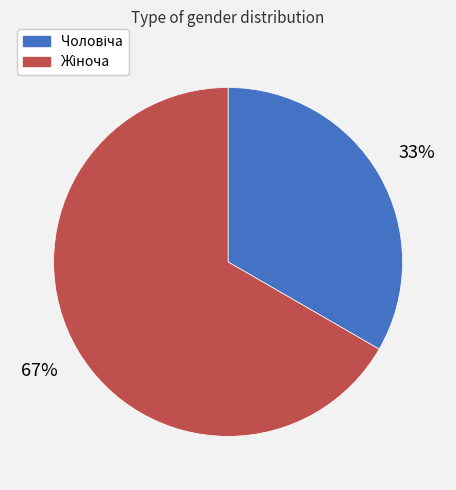

Is there a majority slice in this chart?

Yes